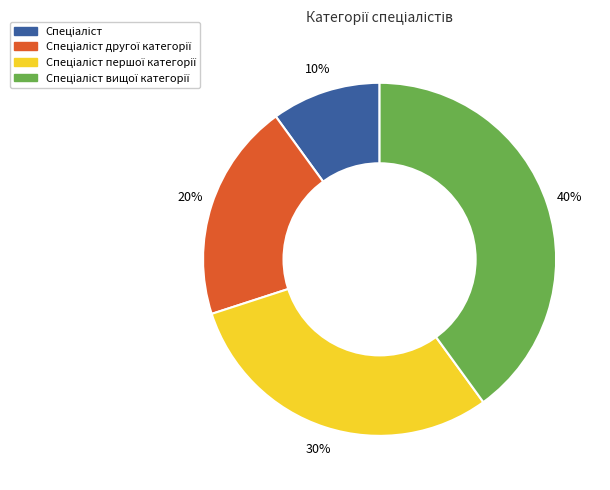

To the nearest percent, what is the difference between the largest and smallest slice percentages?

30%